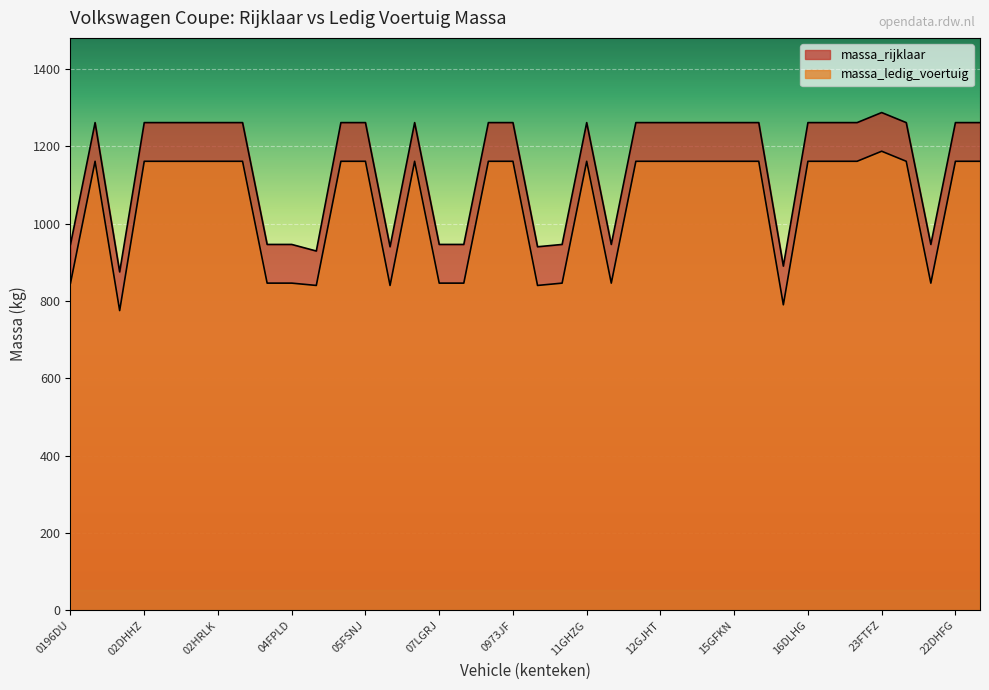

Reading left to right, extract all data points from this chart.

massa_rijklaar: 946	1261	875	1261	1261	1261	1261	1261	946	946	929	1261	1261	940	1261	946	946	1261	1261	940	946	1261	946	1261	1261	1261	1261	1261	1261	890	1261	1261	1261	1287	1261	946	1261	1261
massa_ledig_voertuig: 846	1161	775	1161	1161	1161	1161	1161	846	846	840	1161	1161	840	1161	846	846	1161	1161	840	846	1161	846	1161	1161	1161	1161	1161	1161	790	1161	1161	1161	1187	1161	846	1161	1161